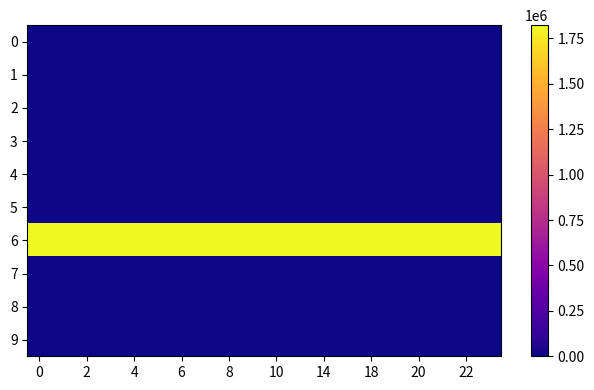

Reading right to left, what are all the values shown in this chart?

0: 42.3	42.3	42.3	42.3	42.3	42.3	42.3	42.3	42.3	42.3	42.3	42.3	42.3	42.3	42.3	42.3	42.3	42.3	42.3	42.3
1: -70.8	-70.8	-70.8	-70.8	-70.8	-70.8	-70.8	-70.8	-70.8	-70.8	-70.8	-70.8	-70.8	-70.8	-70.8	-70.8	-70.8	-70.8	-70.8	-70.8
2: 12.0	12.0	12.0	12.0	12.0	12.0	12.0	12.0	12.0	12.0	12.0	12.0	12.0	12.0	12.0	12.0	12.0	12.0	12.0	12.0
3: 23.0	22.0	21.0	20.0	19.0	18.0	16.0	14.0	13.0	10.0	9.0	8.0	7.0	6.0	5.0	4.0	3.0	2.0	1.0	0.0
4: 1969.0	1969.0	1969.0	1969.0	1969.0	1969.0	1969.0	1969.0	1969.0	1969.0	1969.0	1969.0	1969.0	1969.0	1969.0	1969.0	1969.0	1969.0	1969.0	1969.0
5: 15.0	15.0	15.0	15.0	15.0	15.0	15.0	15.0	15.0	15.0	15.0	15.0	15.0	15.0	15.0	15.0	15.0	15.0	15.0	15.0
6: 1822734.0	1822712.0	1822680.0	1822645.0	1822607.0	1822574.0	1822513.0	1822474.0	1822445.0	1822367.0	1822299.0	1822250.0	1822208.0	1822164.0	1822130.0	1822084.0	1822039.0	1822013.0	1821975.0	1821956.0
7: -70.8	-70.8	-70.8	-70.8	-70.8	-70.8	-70.8	-70.8	-70.8	-70.8	-70.8	-70.8	-70.8	-70.8	-70.8	-70.8	-70.8	-70.8	-70.8	-70.8
8: 42.3	42.3	42.3	42.3	42.3	42.3	42.3	42.3	42.3	42.3	42.3	42.3	42.3	42.3	42.3	42.3	42.3	42.3	42.3	42.3
9: 12.0	12.0	12.0	12.0	12.0	12.0	12.0	12.0	12.0	12.0	12.0	12.0	12.0	12.0	12.0	12.0	12.0	12.0	12.0	12.0